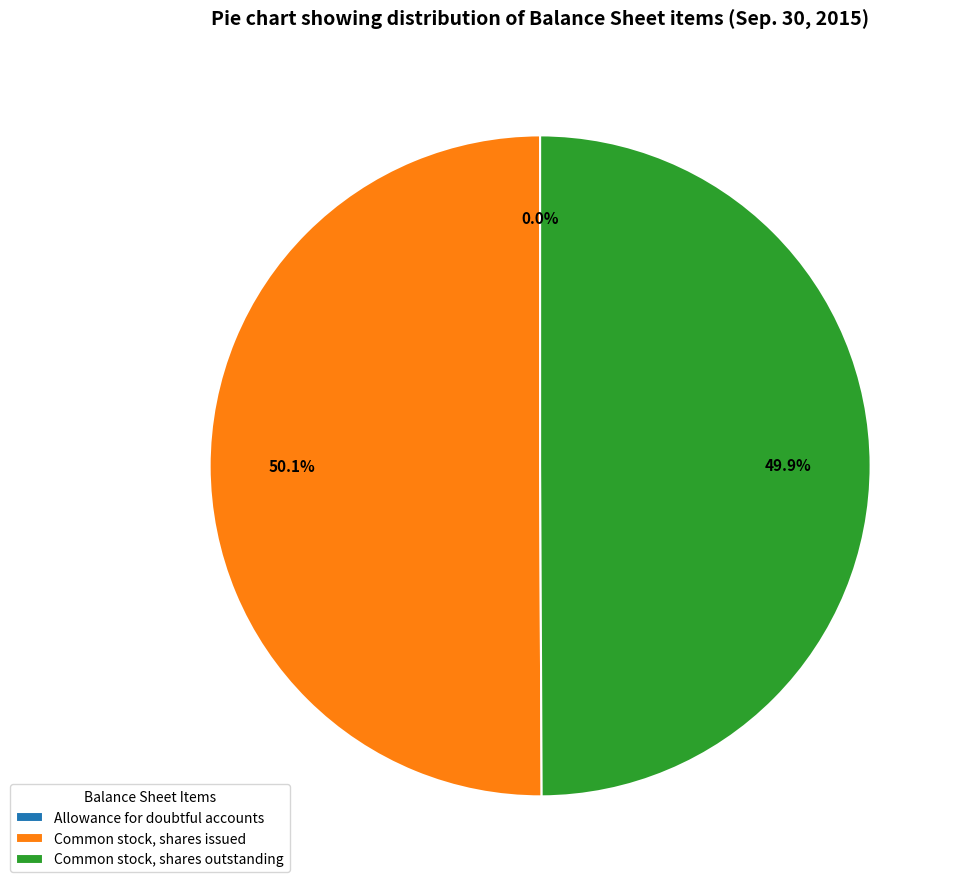

To the nearest percent, what is the difference between the largest and smallest slice percentages?

50%